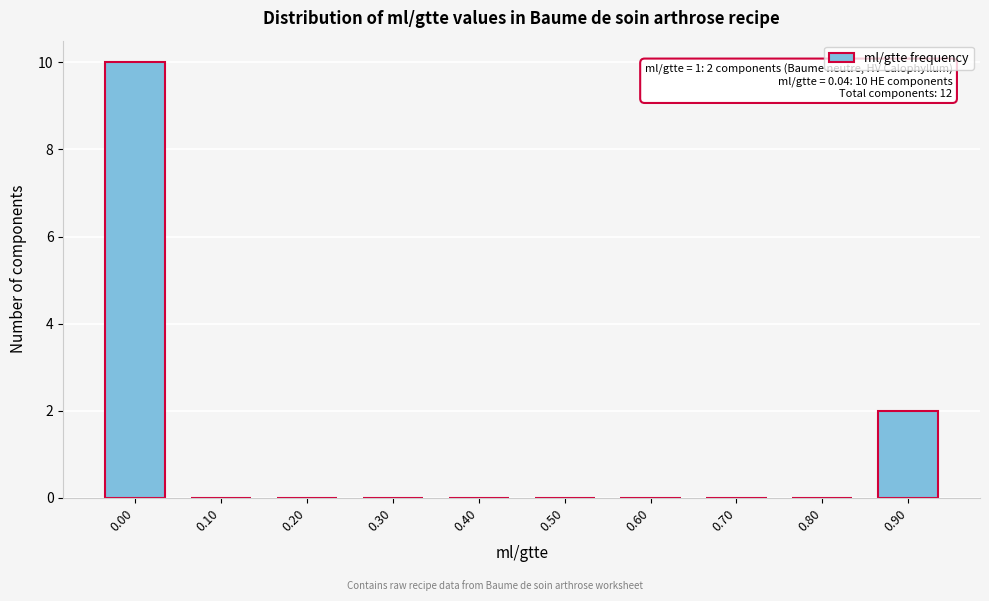

Reading left to right, extract all data points from this chart.

0.00=10	0.10=0	0.20=0	0.30=0	0.40=0	0.50=0	0.60=0	0.70=0	0.80=0	0.90=2